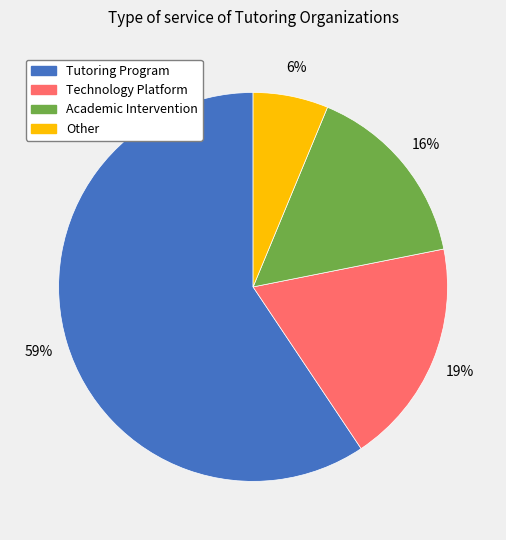

Does Tutoring Program account for over 50% of the chart?

Yes